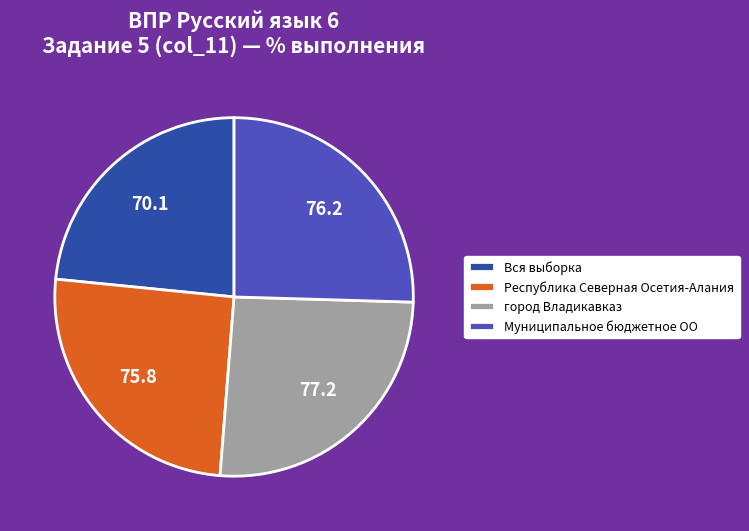

How many segments does this pie chart have?

4